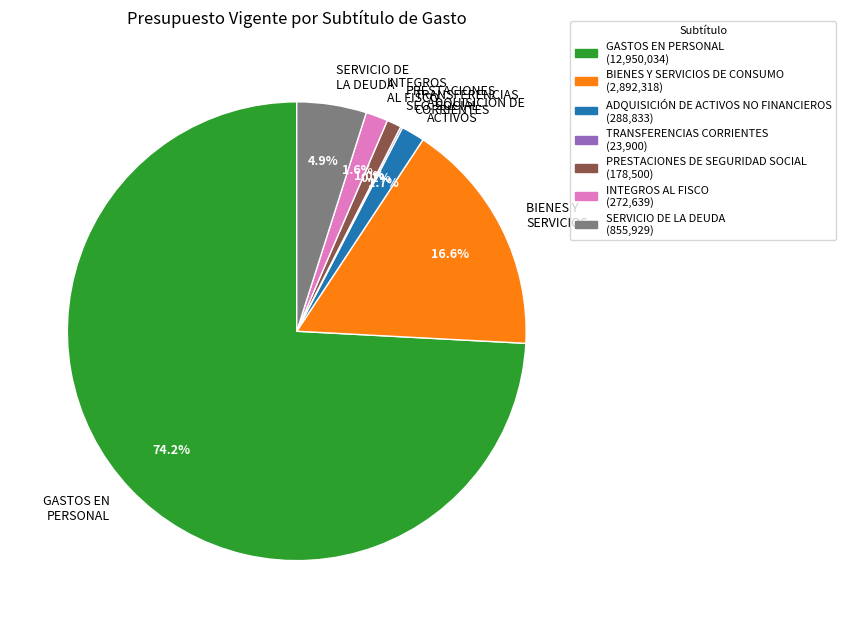

What is the largest slice in the pie chart?

GASTOS EN PERSONAL